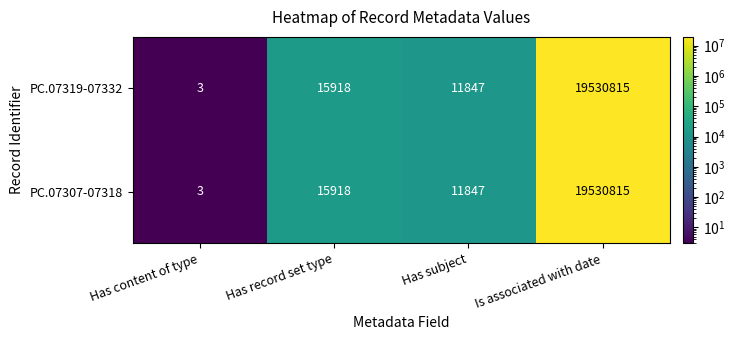

What is the total value across all series at Has content of type?

6